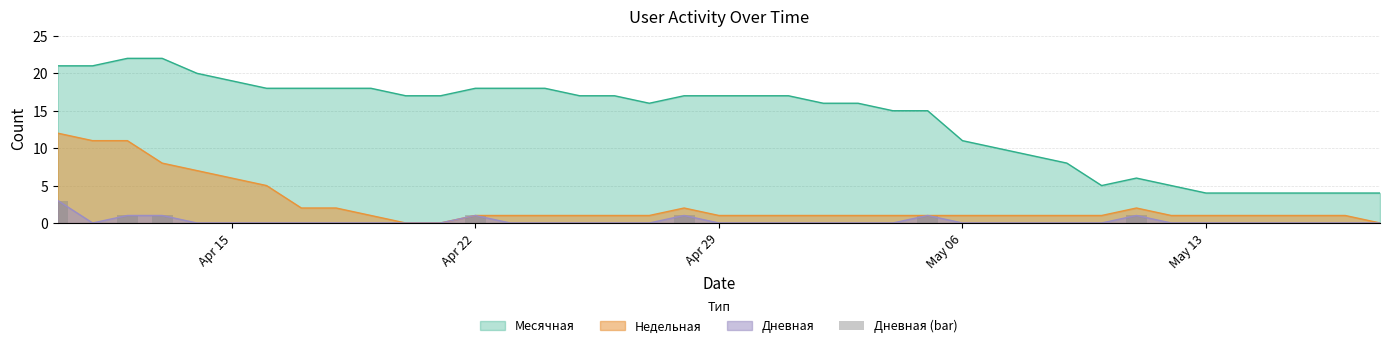

Reading left to right, extract all data points from this chart.

3	0	1	1	0	0	0	0	0	0	0	0	1	0	0	0	0	0	1	0	0	0	0	0	0	1	0	0	0	0	0	1	0	0	0	0	0	0	0